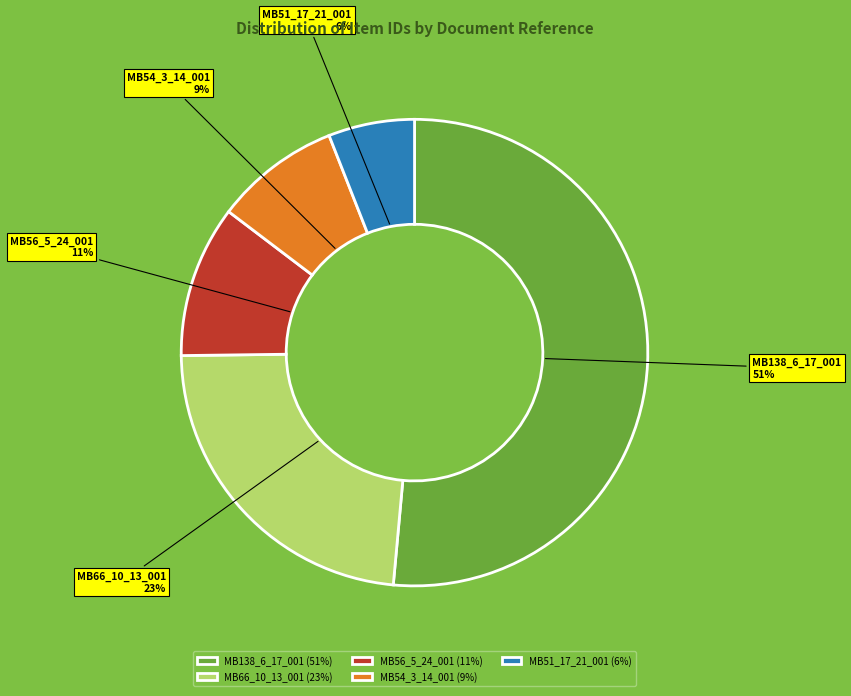

Rank the categories by value from lowest to highest.

MB51_17_21_001, MB54_3_14_001, MB56_5_24_001, MB66_10_13_001, MB138_6_17_001